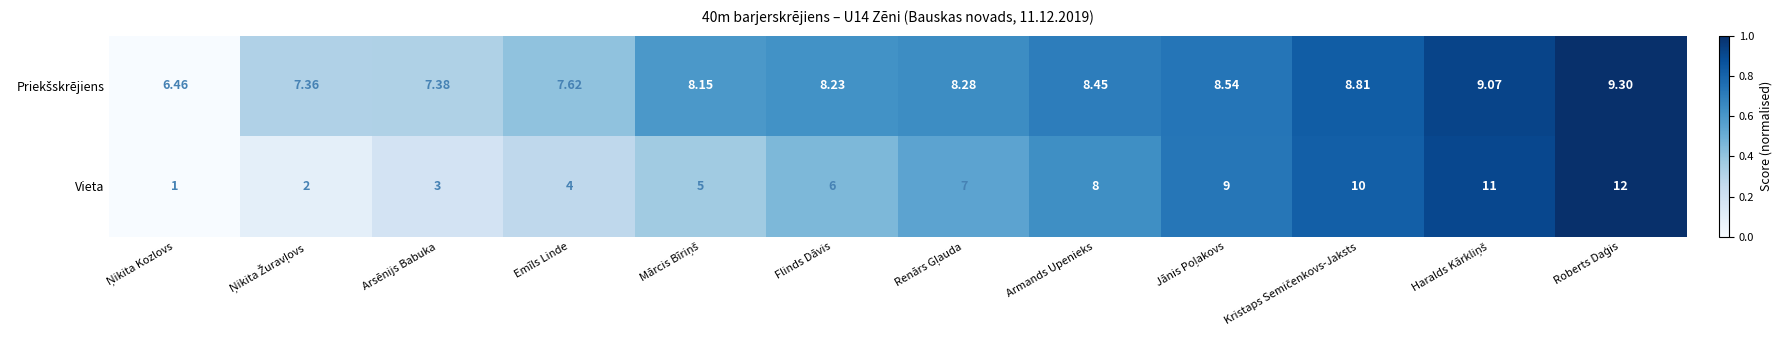

How many distinct data groups are displayed?

2